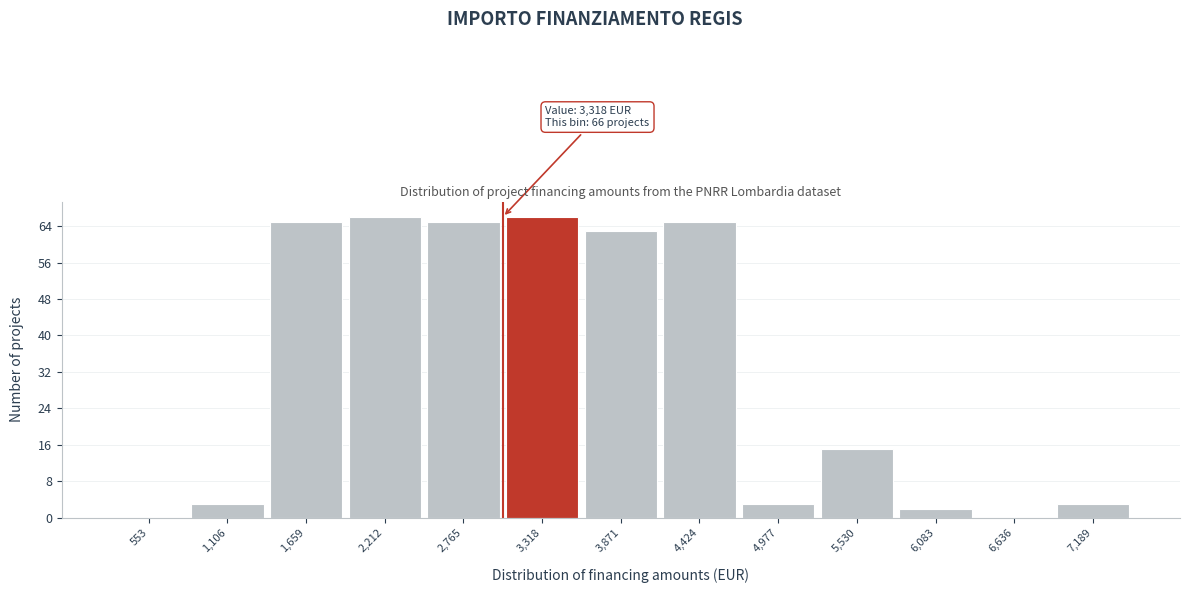

Reading left to right, what are all the values shown in this chart?

553=0	1,106=3	1,659=65	2,212=66	2,765=65	3,318=66	3,871=63	4,424=65	4,977=3	5,530=15	6,083=2	6,636=0	7,189=3